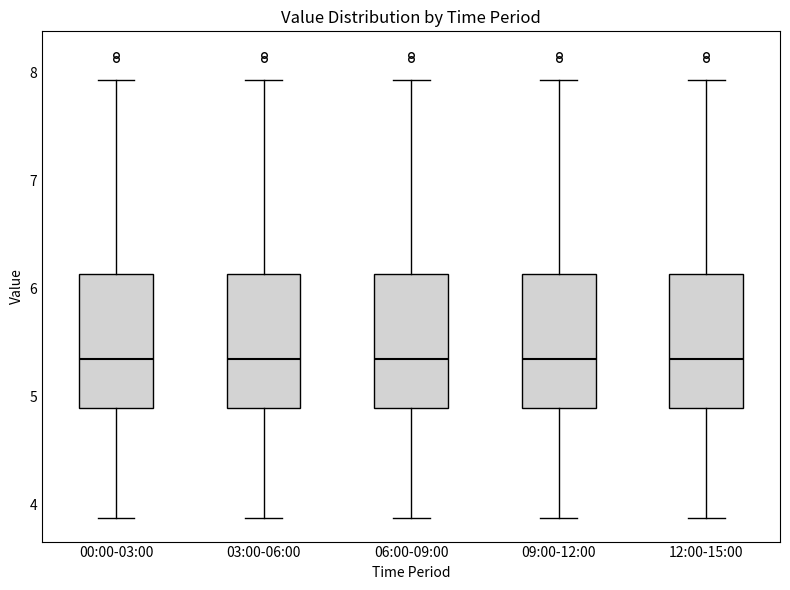

Reading left to right, transcribe this box plot: for each box, give where its median line is, the range the box spans, and where its two whiskers end, as read against the y-axis. The values are not printed on the chart, so give them approximately, as read against the axis.

00:00-03:00: median 5.4, box 4.9 to 6.1, whiskers 3.9 to 7.9
03:00-06:00: median 5.4, box 4.9 to 6.1, whiskers 3.9 to 7.9
06:00-09:00: median 5.4, box 4.9 to 6.1, whiskers 3.9 to 7.9
09:00-12:00: median 5.4, box 4.9 to 6.1, whiskers 3.9 to 7.9
12:00-15:00: median 5.4, box 4.9 to 6.1, whiskers 3.9 to 7.9